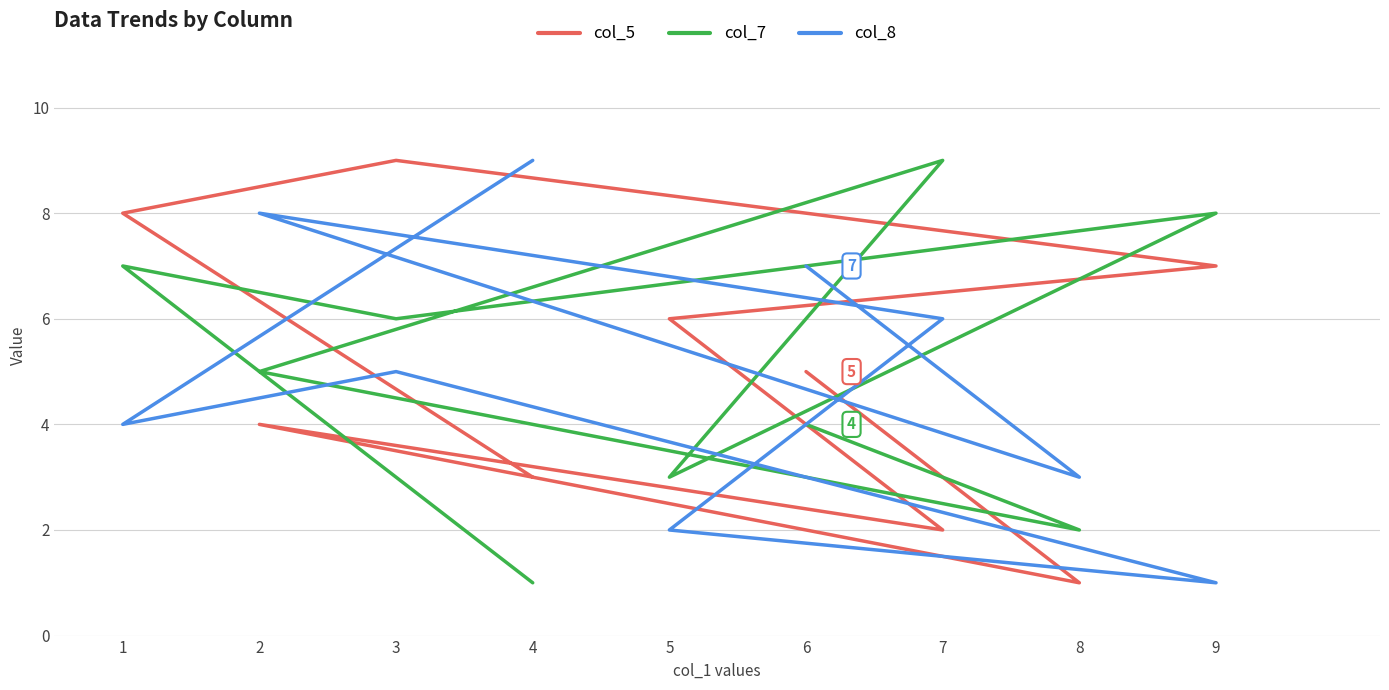

At which label does col_5 reach its minimum?

8